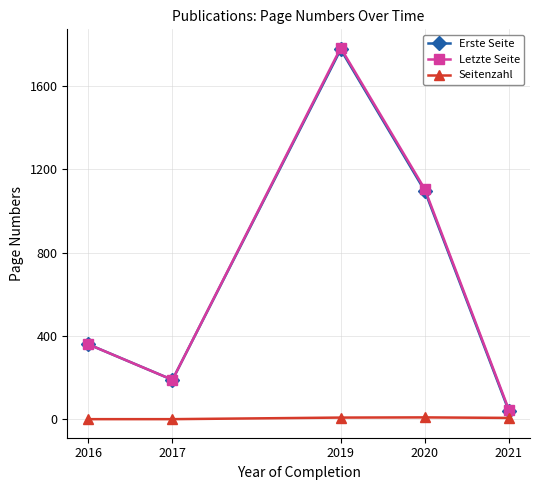

What is the total value across all series at 2016?

719.5